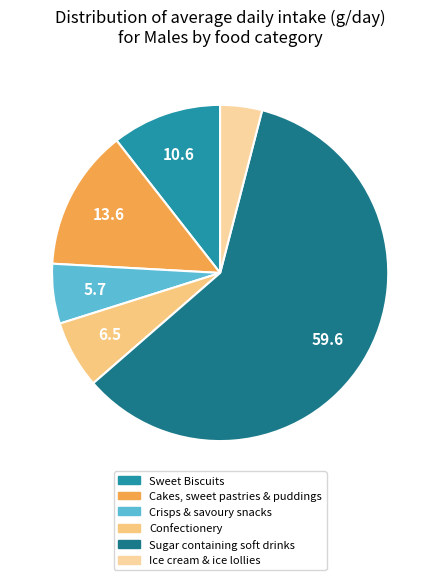

Is the sum of Sugar containing soft drinks and Crisps & savoury snacks greater than half?

Yes